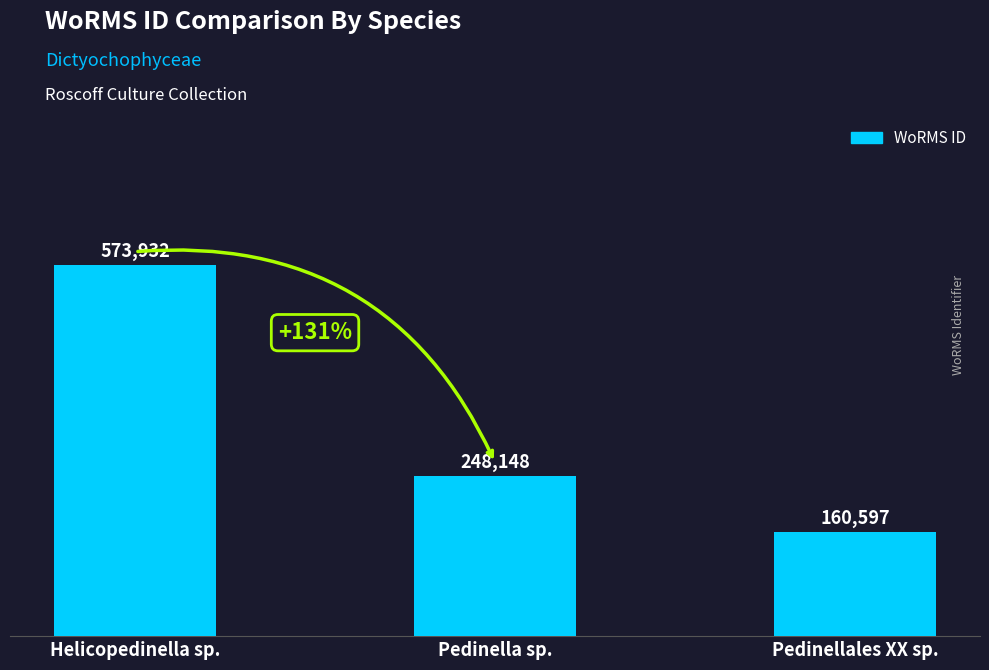

Reading left to right, extract all data points from this chart.

573932	248148	160597